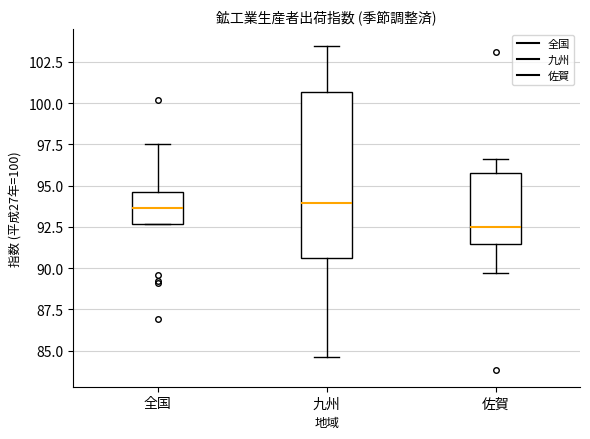

Reading left to right, read every box against the y-axis: the position of its median line, the range the box covers, and the ends of its whiskers. The values are not printed on the chart, so give them approximately, as read against the axis.

全国: median 93.5, box 92.5 to 94.5, whiskers 92.5 to 97.5
九州: median 94.0, box 90.5 to 100.5, whiskers 84.5 to 103.5
佐賀: median 92.5, box 91.5 to 96.0, whiskers 89.5 to 96.5